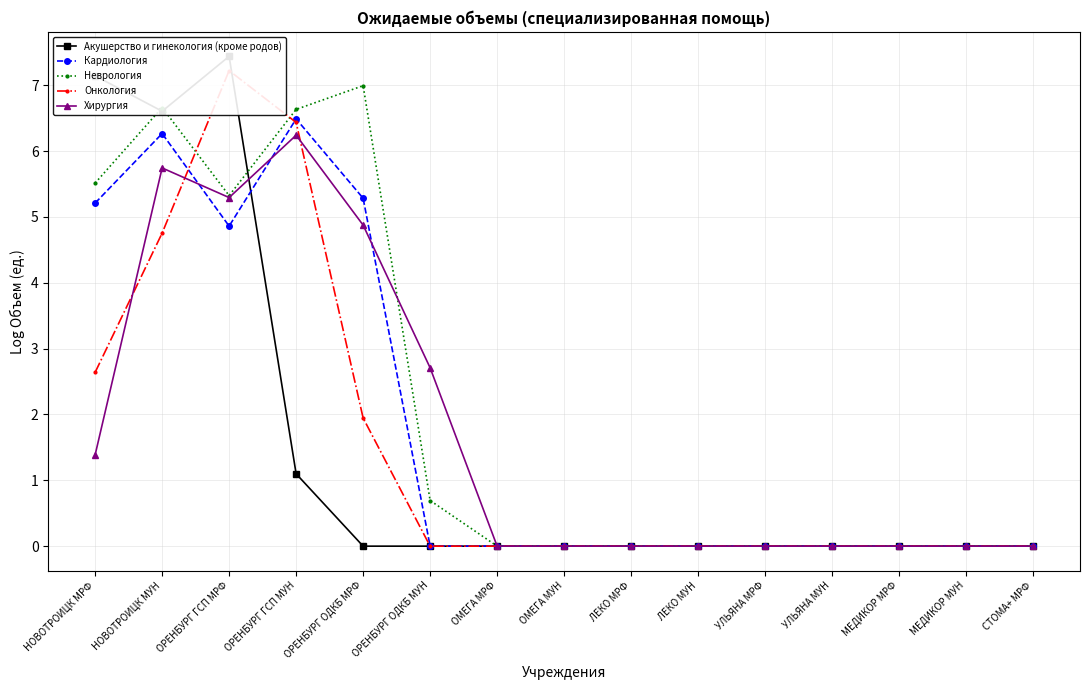

What is the difference between the maximum and minimum values in the Онкология series?

7.2